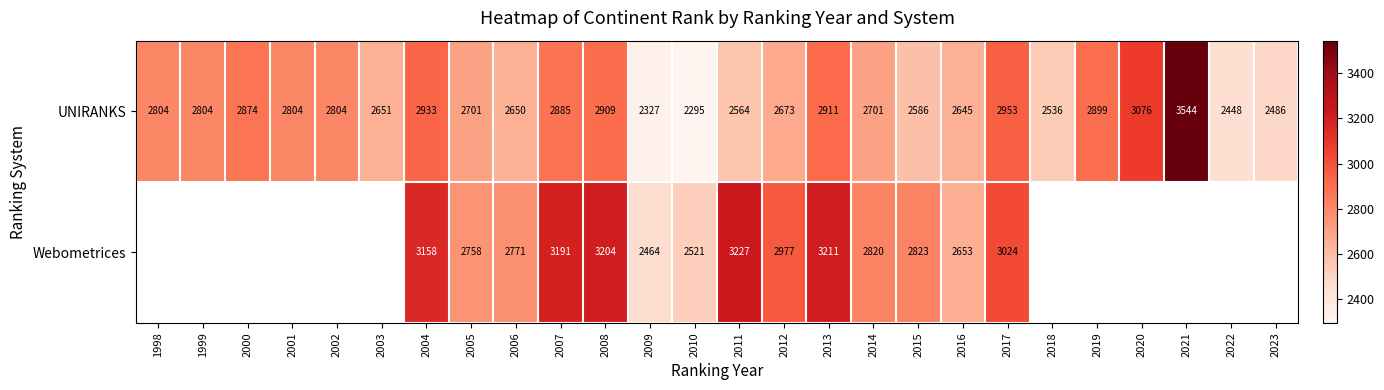

What value does the UNIRANKS series have at 2017?

2953